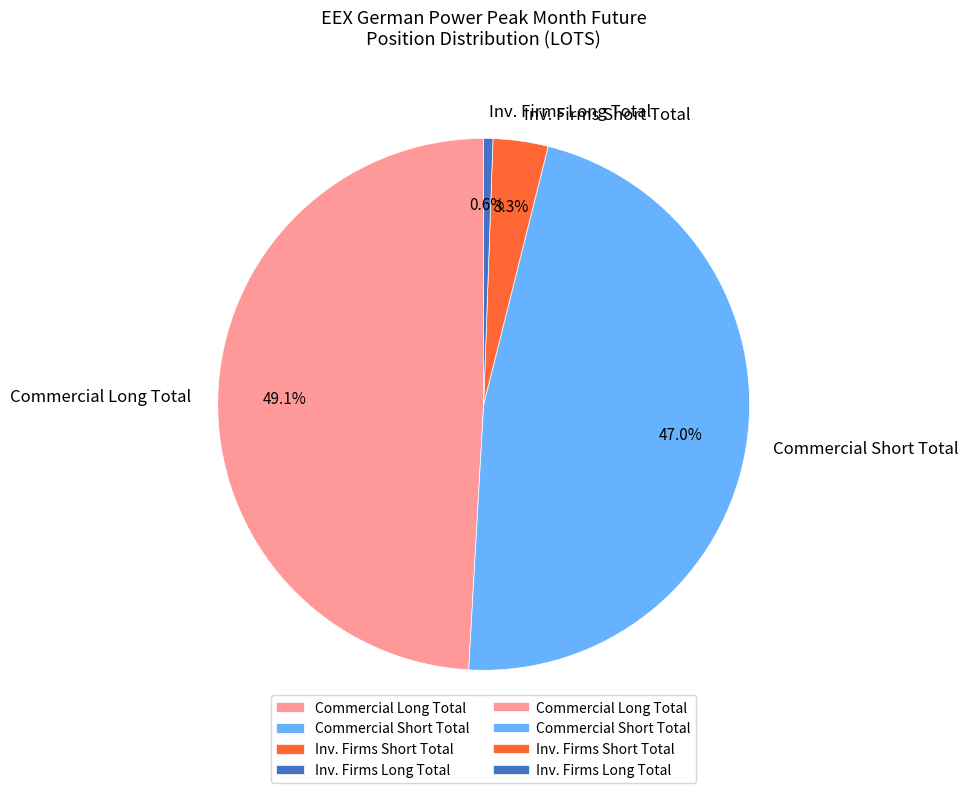

Which has a higher value, Inv. Firms Long Total or Commercial Short Total?

Commercial Short Total